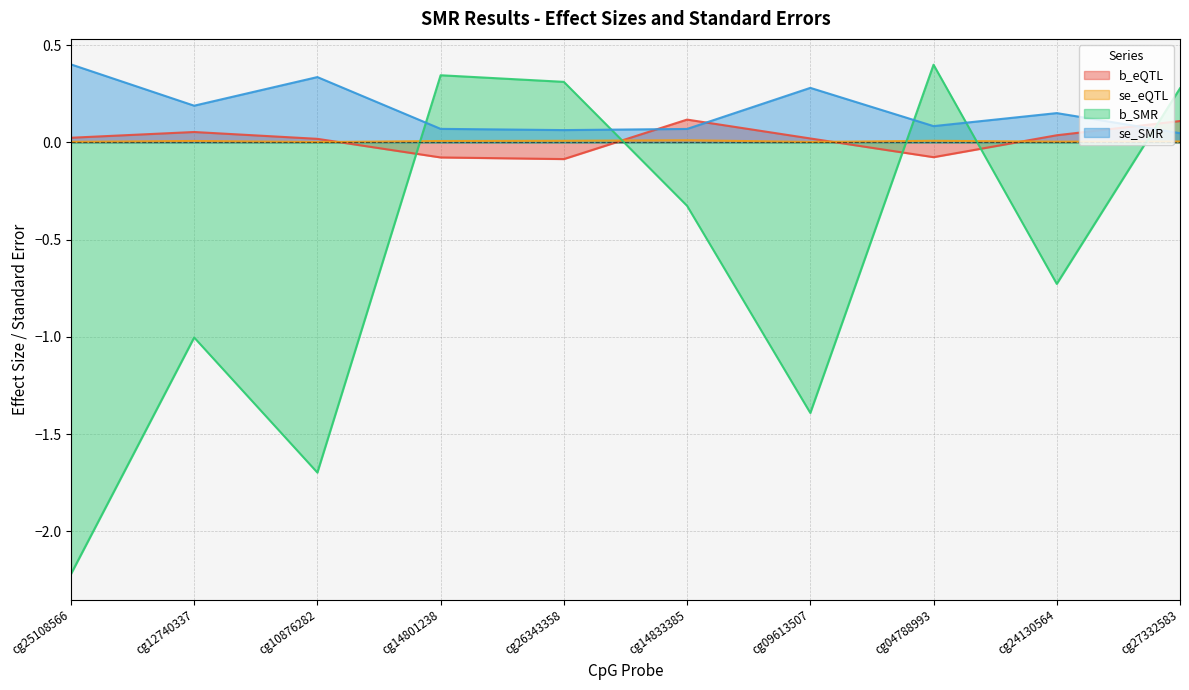

What is the label of the 7th point from the right?

cg14801238